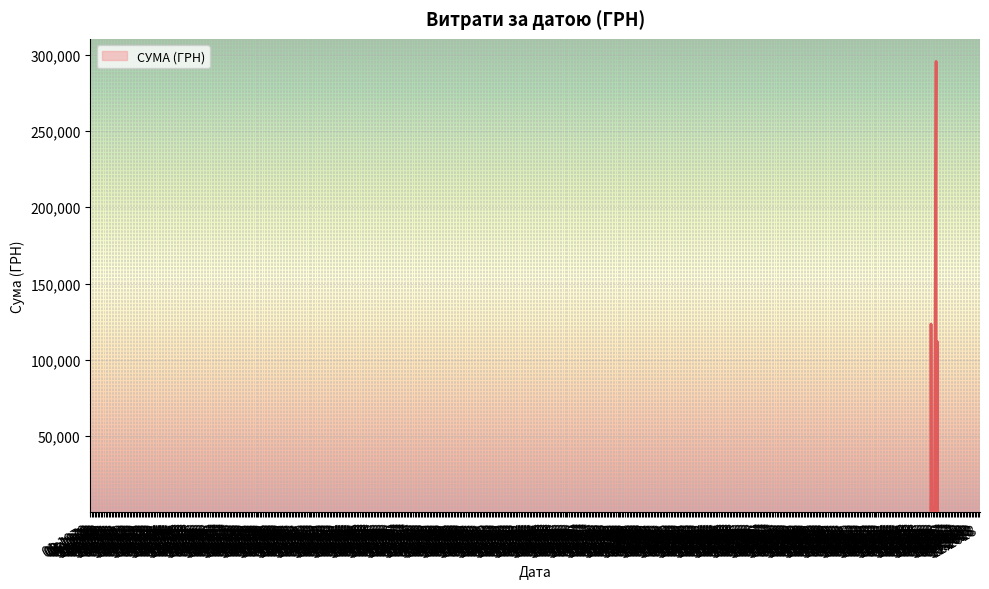

What is the difference between the maximum and minimum values?

295540.8